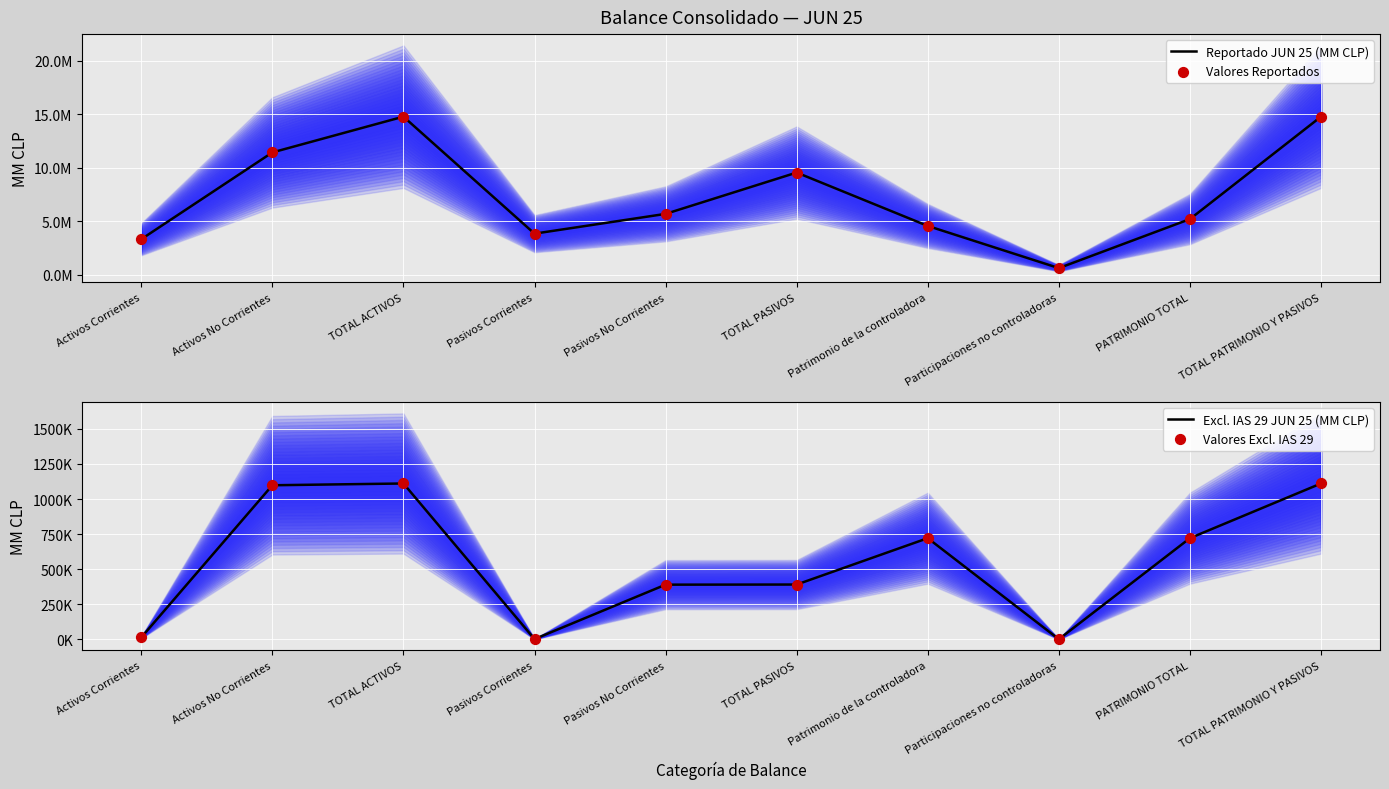

Which series has the largest total across all categories?

Reportado JUN 25 (MM CLP)